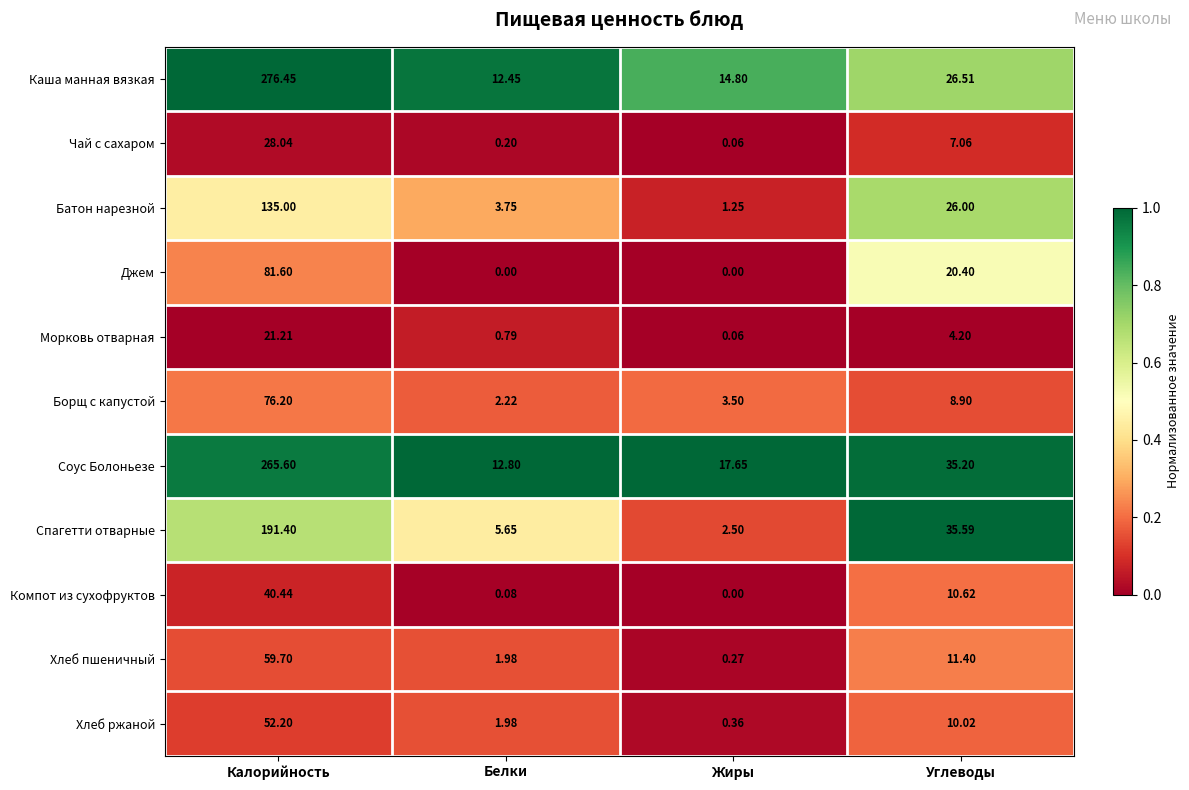

Between Жиры and Углеводы, which series saw the biggest shift?

Спагетти отварные